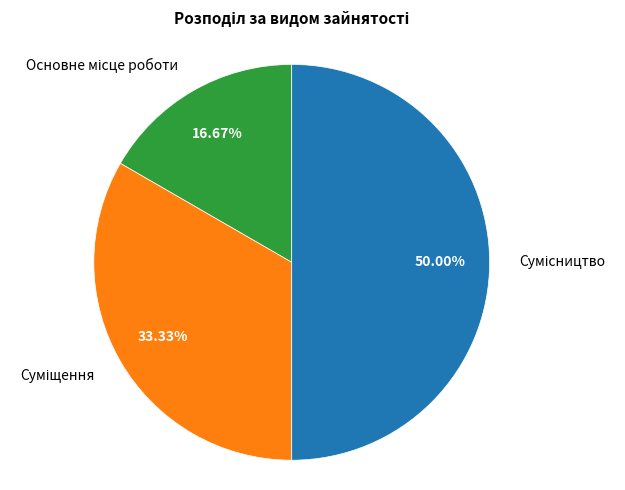

How many segments does this pie chart have?

3